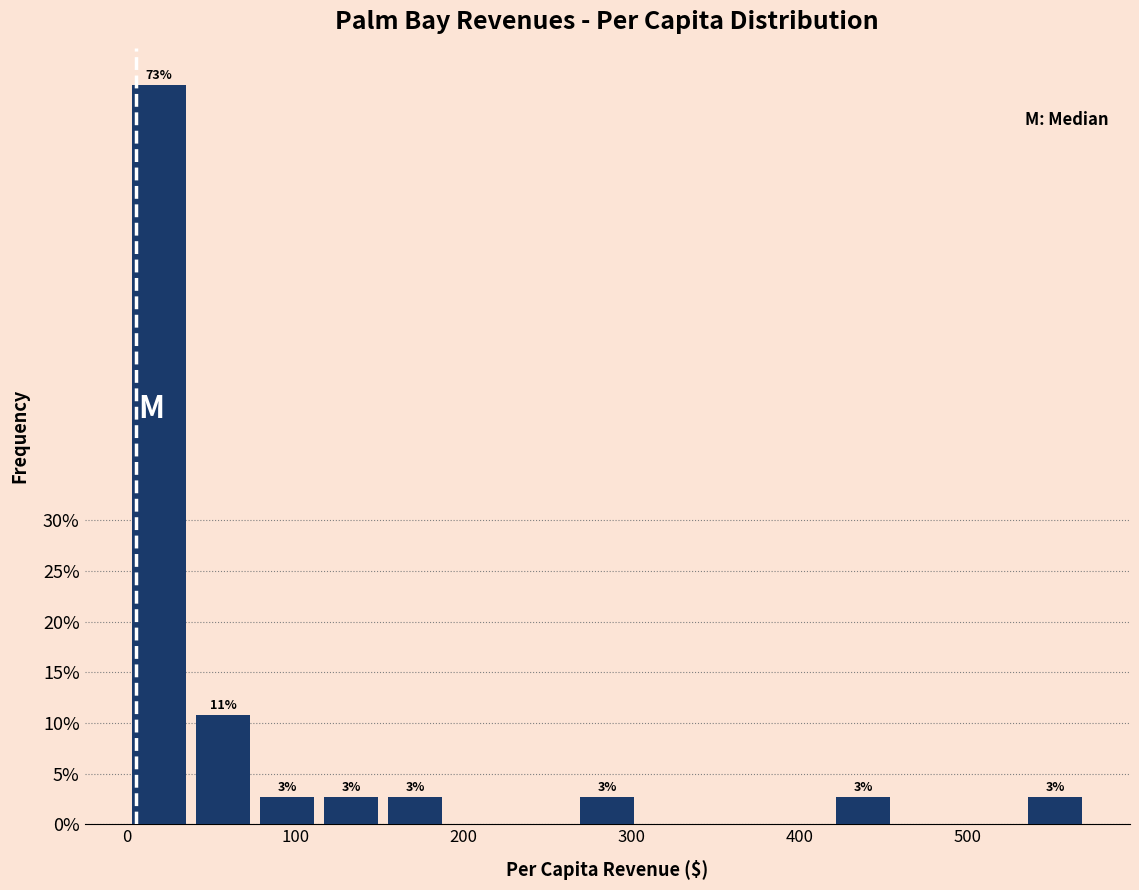

Read against the x-axis, roughly where is the centre of the tallest bar?

20